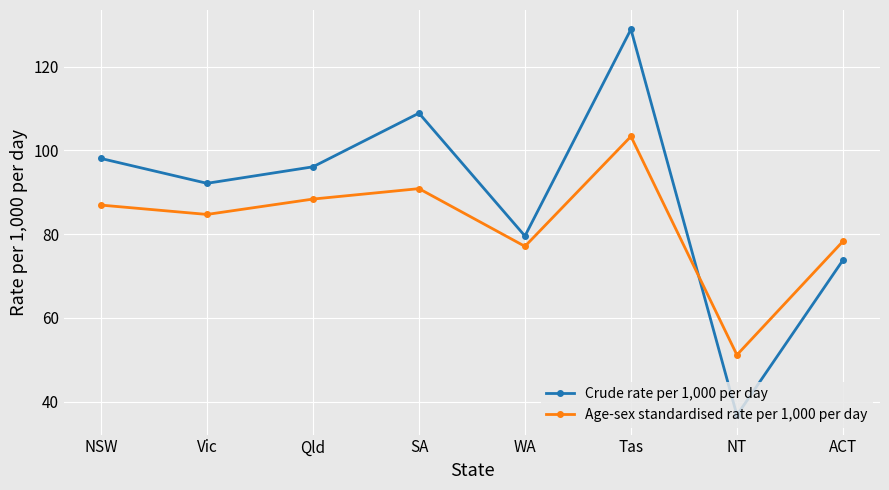

Which series has the largest total across all categories?

Crude rate per 1,000 per day